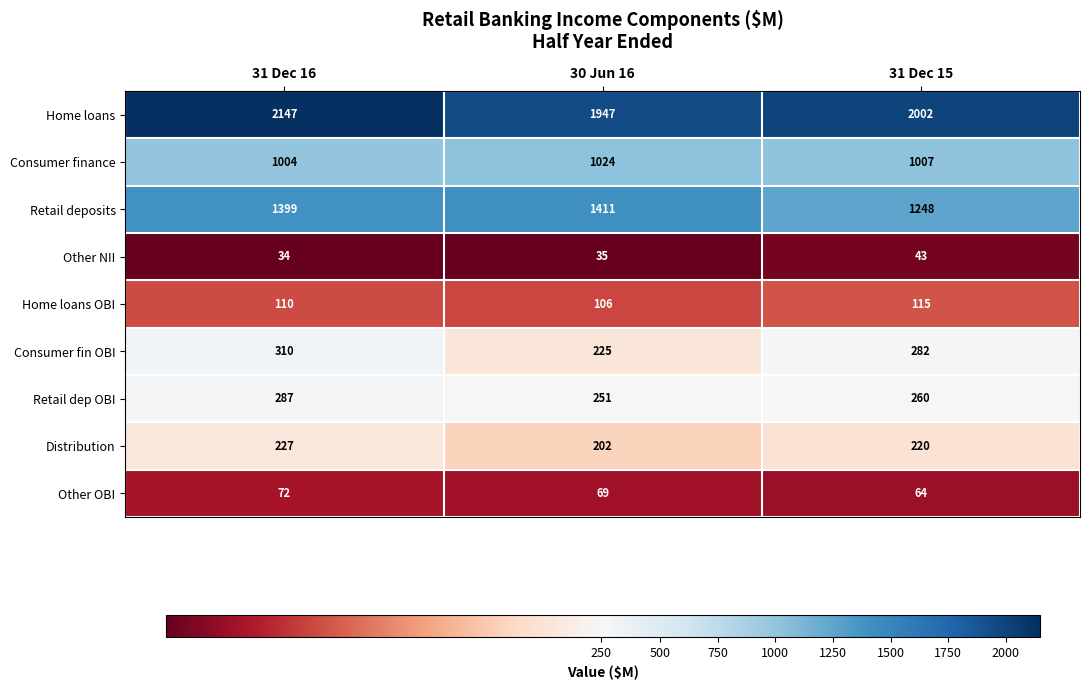

What is the difference between the Consumer finance values at 30 Jun 16 and 31 Dec 15?

17